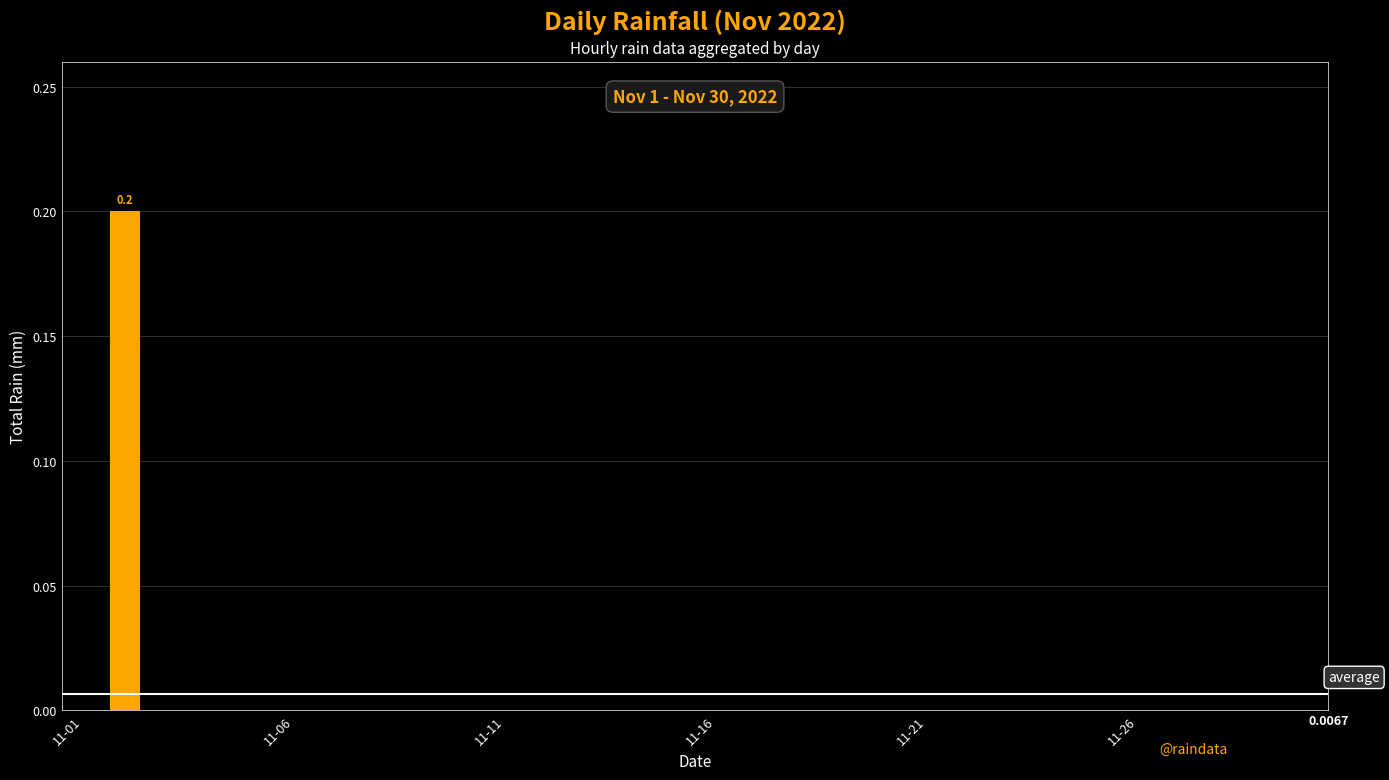

Reading left to right, list all the values displayed in this chart.

0.0	0.2	0.0	0.0	0.0	0.0	0.0	0.0	0.0	0.0	0.0	0.0	0.0	0.0	0.0	0.0	0.0	0.0	0.0	0.0	0.0	0.0	0.0	0.0	0.0	0.0	0.0	0.0	0.0	0.0